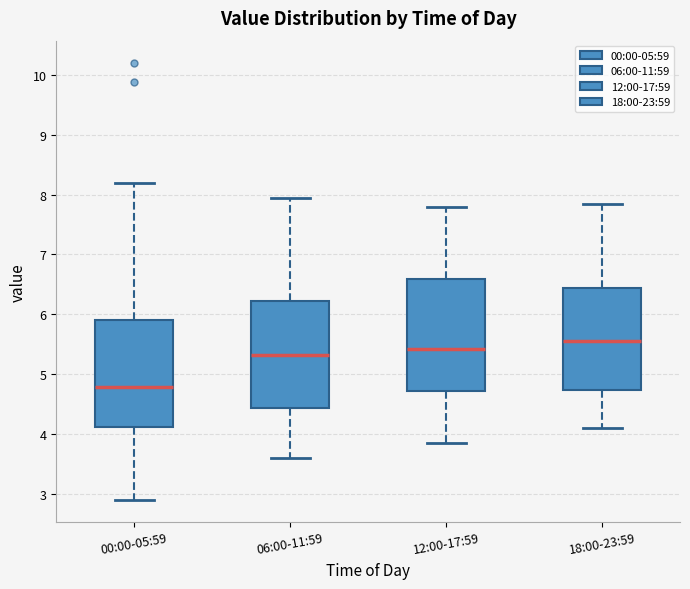

Reading left to right, read every box against the y-axis: the position of its median line, the range the box covers, and the ends of its whiskers. The values are not printed on the chart, so give them approximately, as read against the axis.

00:00-05:59: median 4.8, box 4.1 to 5.9, whiskers 2.9 to 8.2
06:00-11:59: median 5.3, box 4.4 to 6.2, whiskers 3.6 to 8.0
12:00-17:59: median 5.4, box 4.7 to 6.6, whiskers 3.9 to 7.8
18:00-23:59: median 5.6, box 4.7 to 6.4, whiskers 4.1 to 7.9